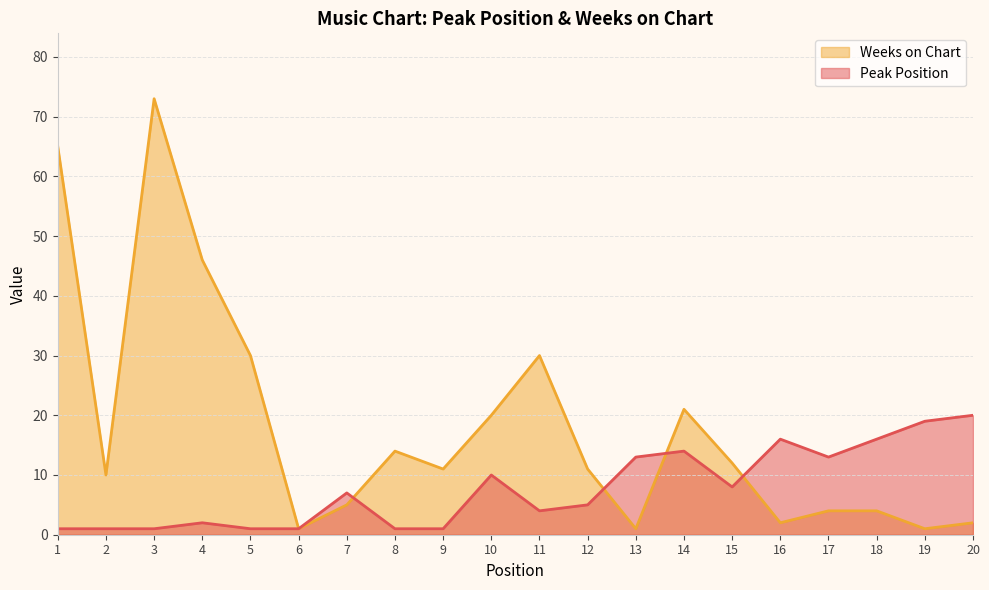

How many interior local peaks does the Peak Position series have?

5